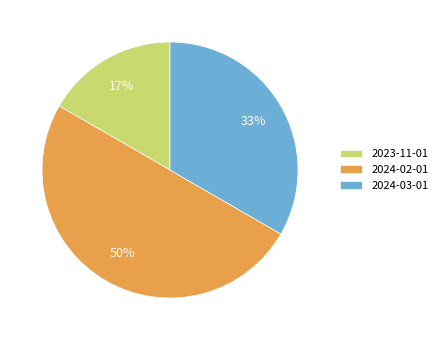

To the nearest percent, what portion does 2024-03-01 represent?

33%